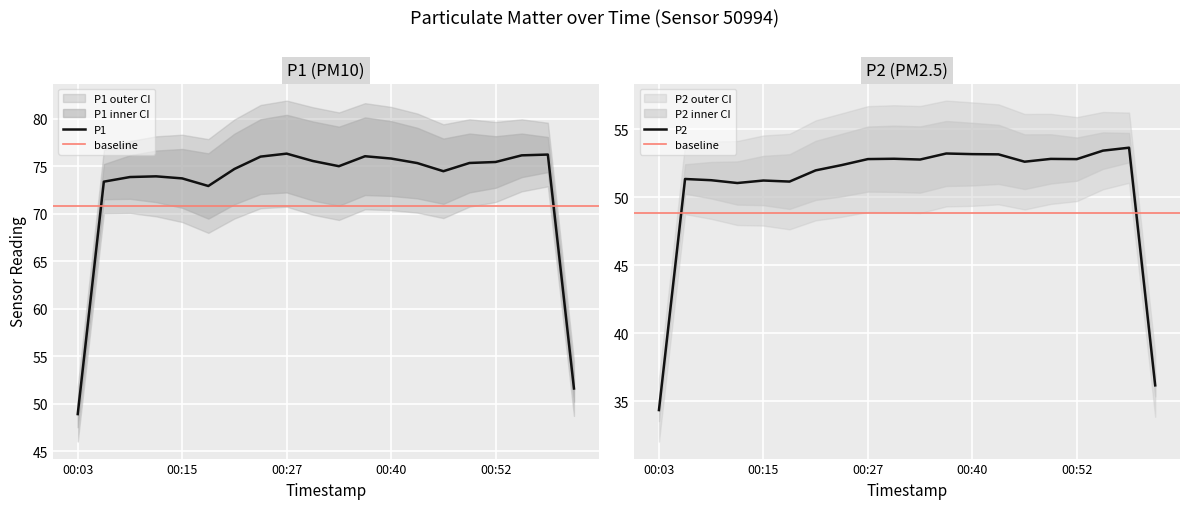

Is this an area chart (filled region under the line)?

No